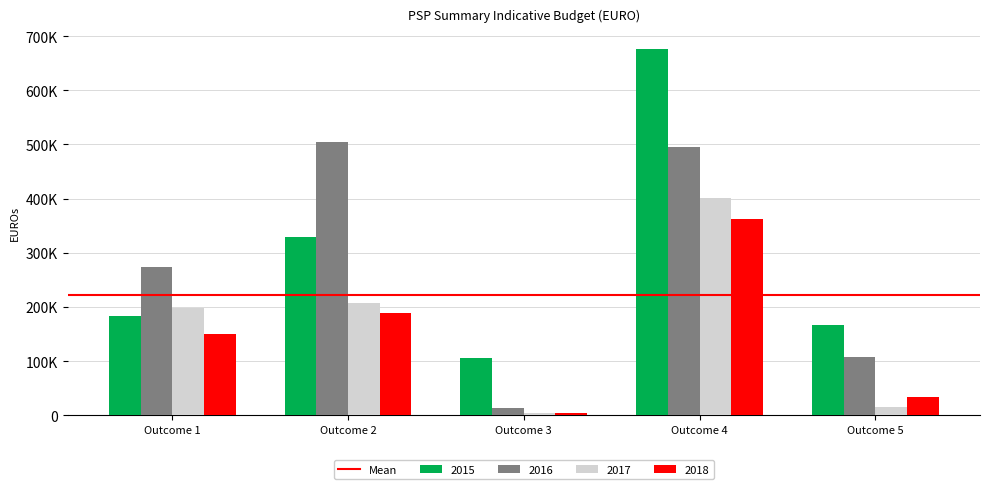

Reading left to right, what are all the values shown in this chart?

2015: Outcome 1=183649.4	Outcome 2=329187.1	Outcome 3=105151.5	Outcome 4=676672.9	Outcome 5=165768.3
2016: Outcome 1=273436.1	Outcome 2=505249.0	Outcome 3=13961.3	Outcome 4=494838.6	Outcome 5=108155.9
2017: Outcome 1=198663.1	Outcome 2=208079.0	Outcome 3=3534.5	Outcome 4=401233.9	Outcome 5=15551.8
2018: Outcome 1=150511.2	Outcome 2=189648.3	Outcome 3=4418.1	Outcome 4=362518.1	Outcome 5=34638.2